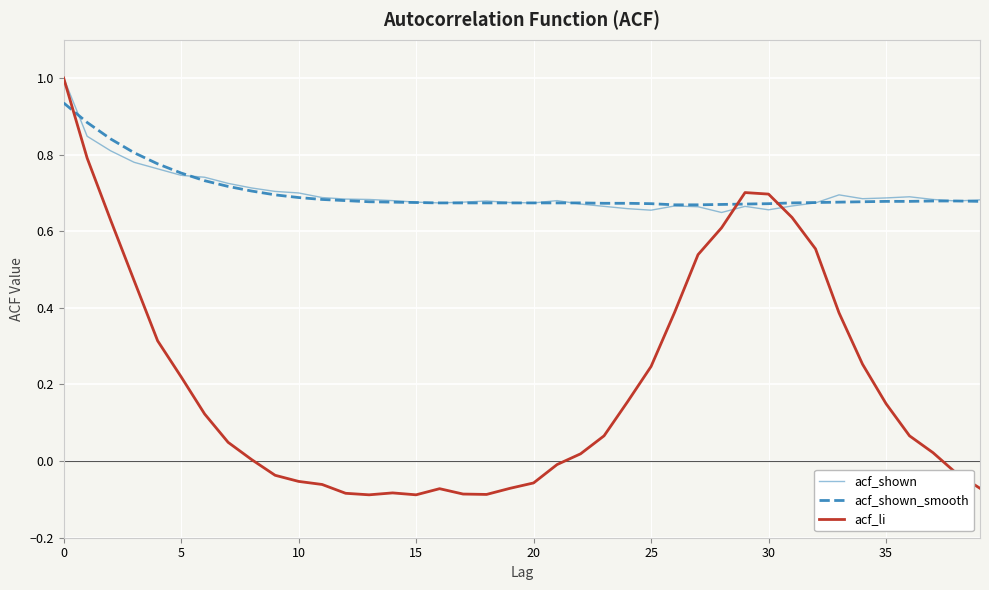

At how many categories does at least one series exceed 0?

40